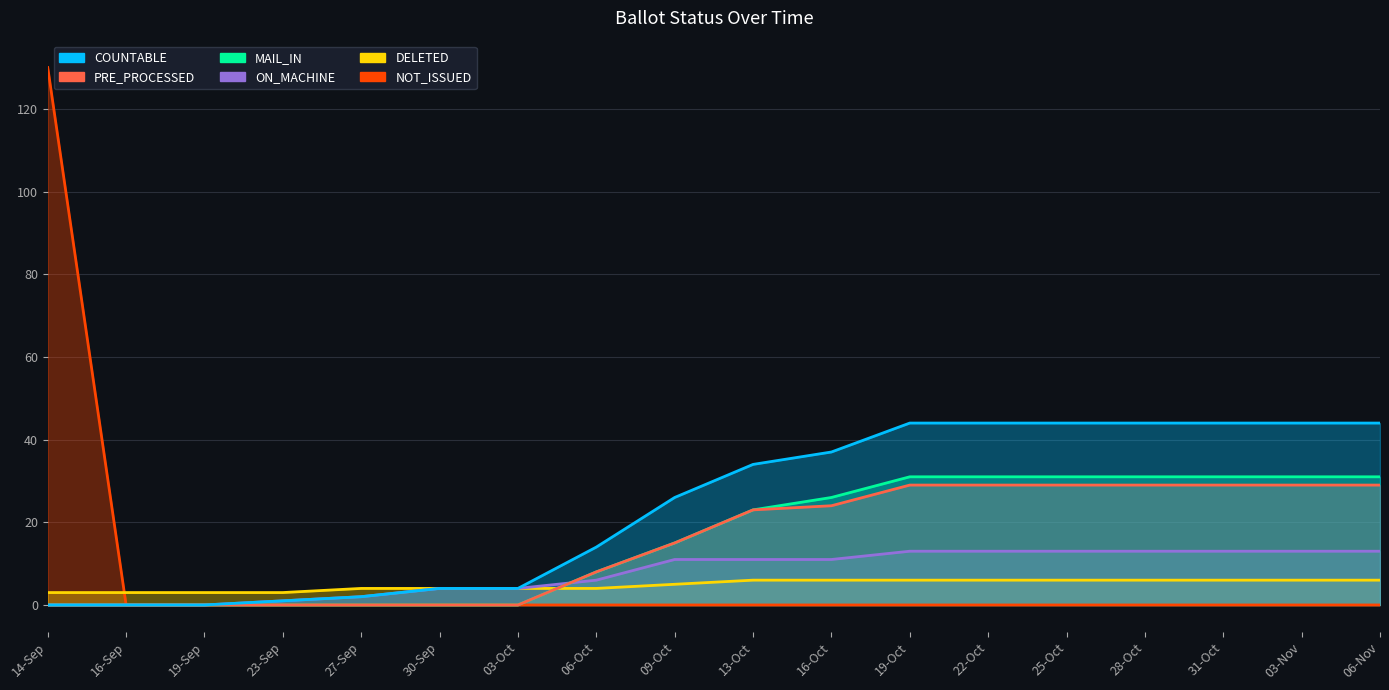

True or false: NOT_ISSUED and COUNTABLE intersect in this chart.

False